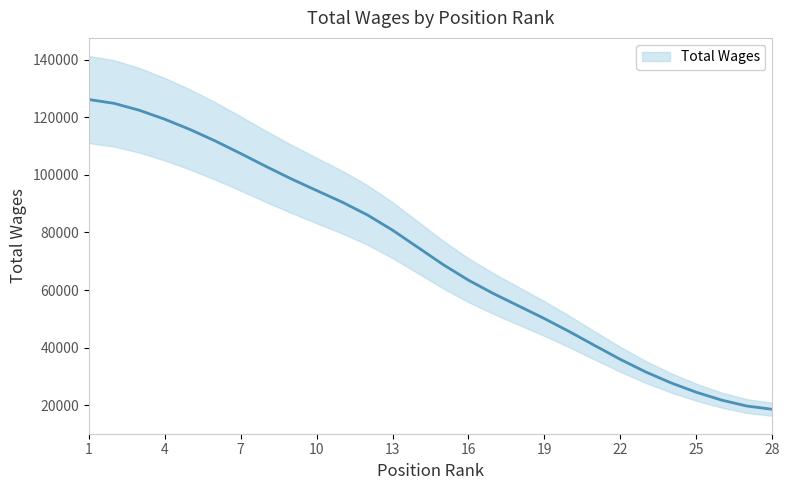

What position from the left is 19.?

19